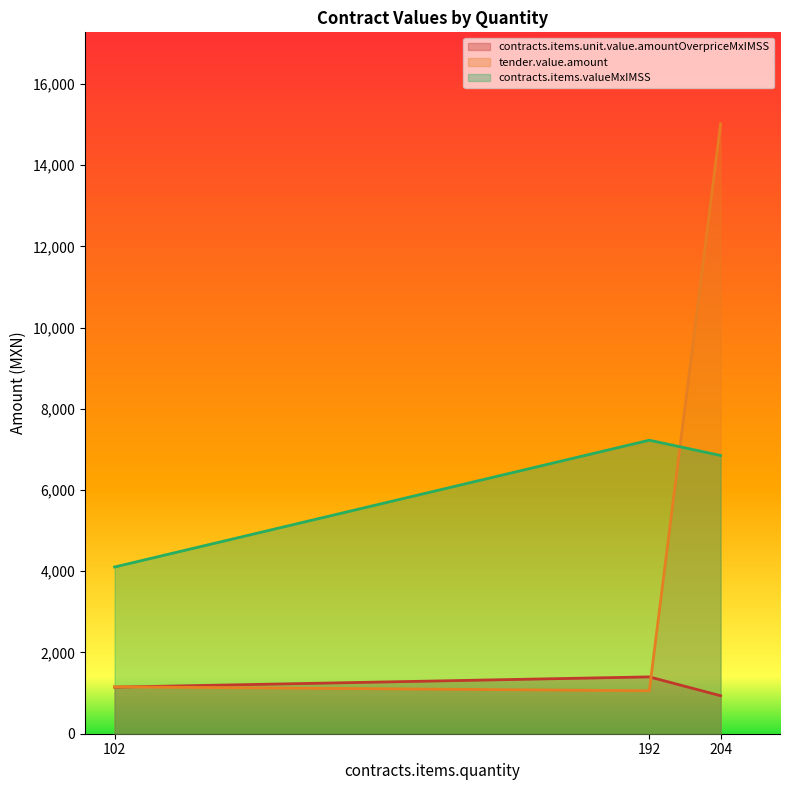

How many lines are shown in the chart?

3